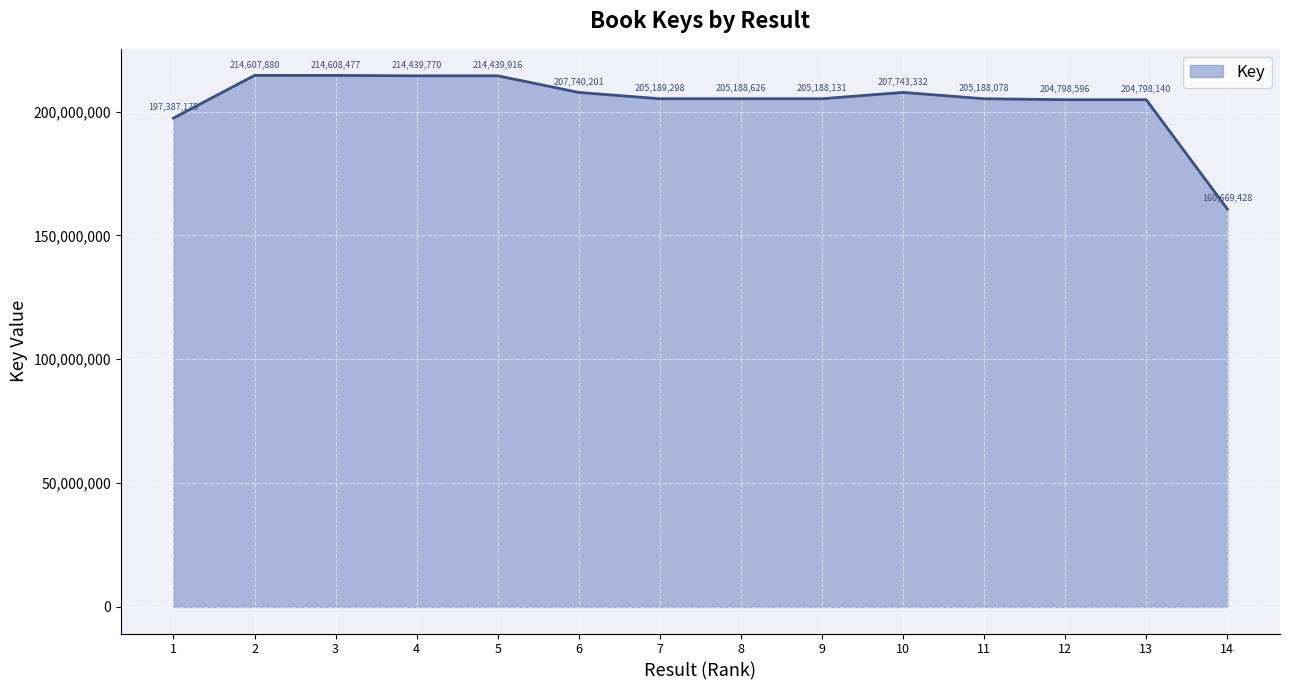

Approximately how many times larger is the value at 2 compared to 1?

1.1